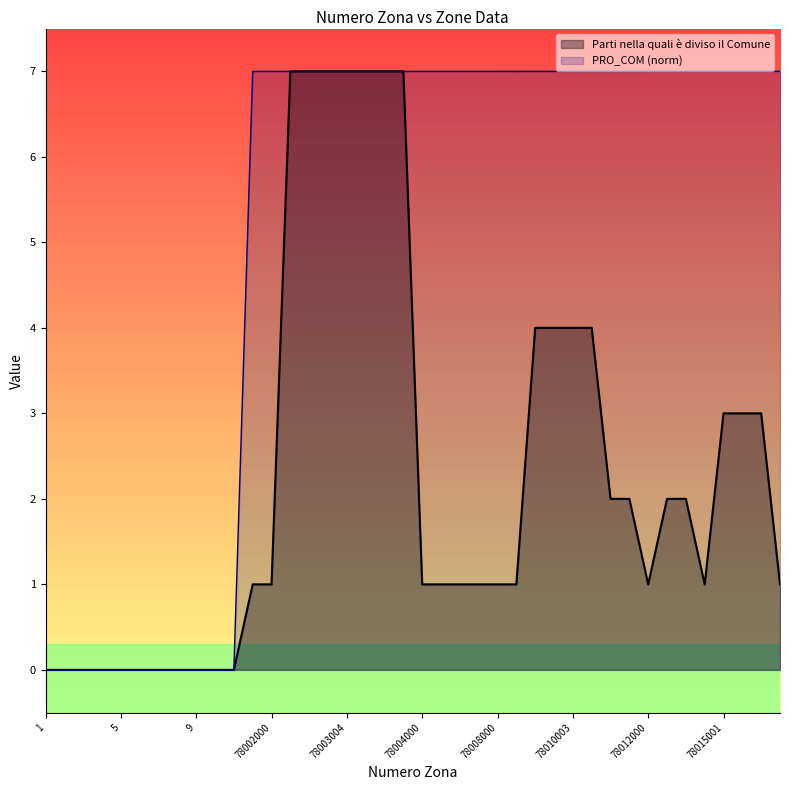

How many lines are shown in the chart?

2